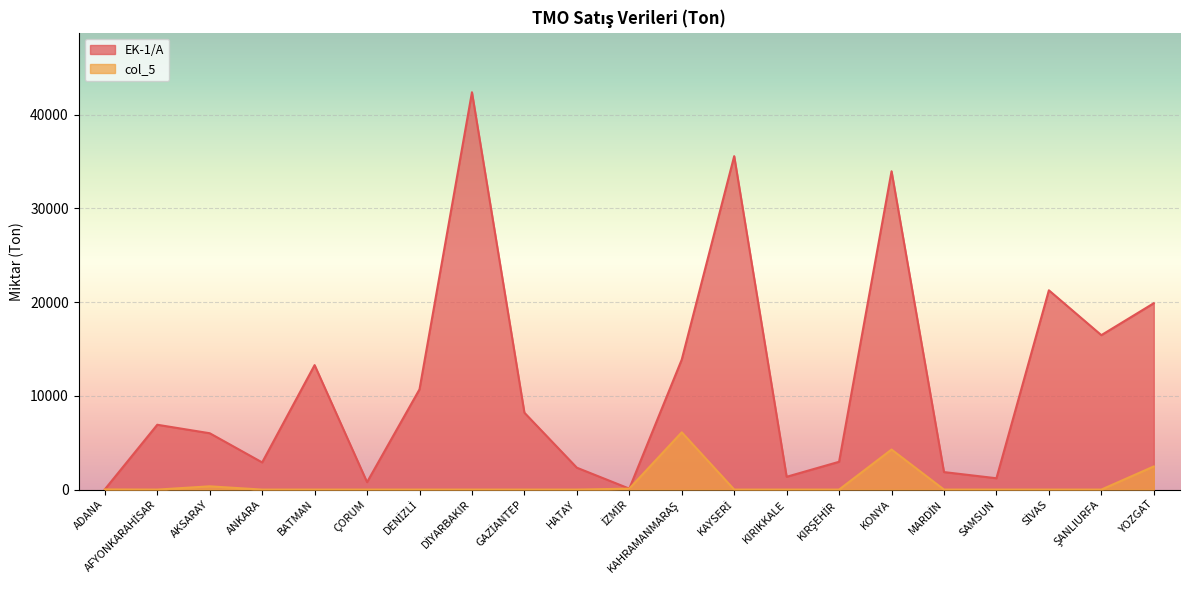

The col_5 series shows -4222 at KIRIKKALE. True or false?

False